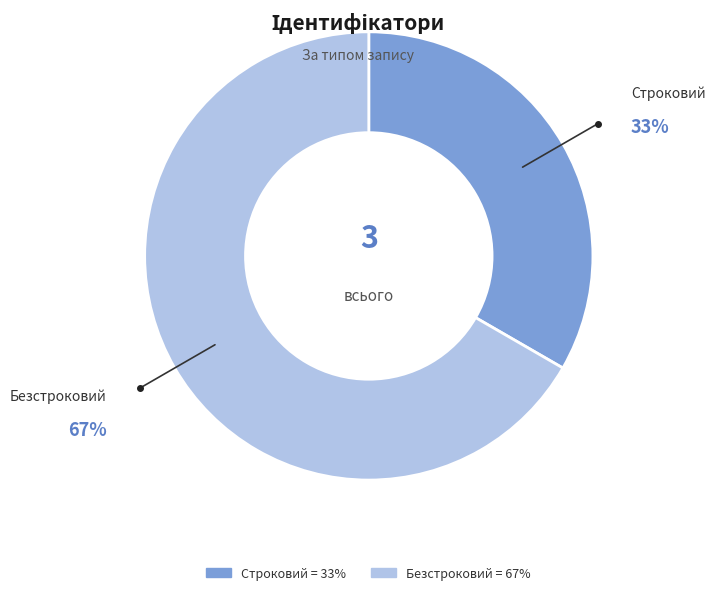

Do Безстроковий and Строковий together represent more than half of the pie?

Yes